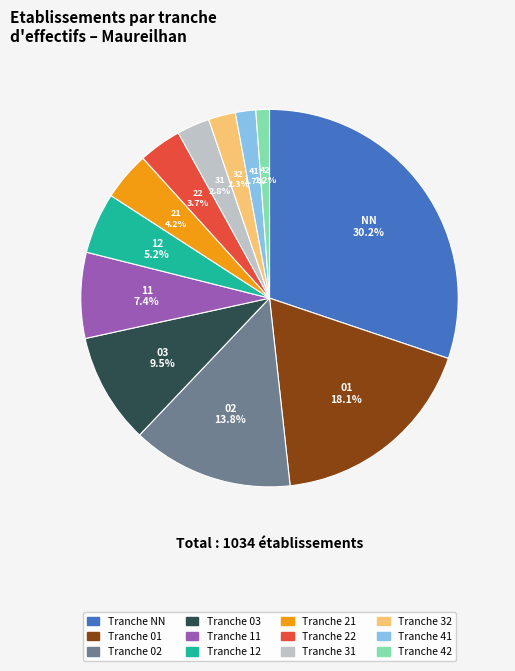

To the nearest percent, what is the difference between the largest and smallest slice percentages?

29%